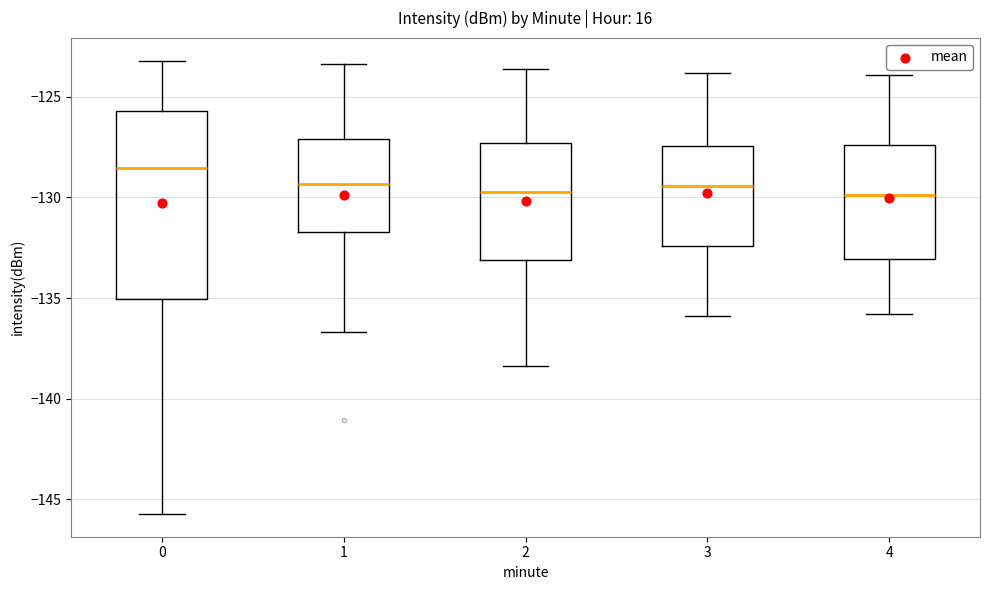

Reading left to right, transcribe this box plot: for each box, give where its median line is, the range the box spans, and where its two whiskers end, as read against the y-axis. The values are not printed on the chart, so give them approximately, as read against the axis.

0: median -128.5, box -135.0 to -125.5, whiskers -145.5 to -123.0
1: median -129.5, box -131.5 to -127.0, whiskers -136.5 to -123.5
2: median -129.5, box -133.0 to -127.5, whiskers -138.5 to -123.5
3: median -129.5, box -132.5 to -127.5, whiskers -136.0 to -124.0
4: median -130.0, box -133.0 to -127.5, whiskers -136.0 to -124.0